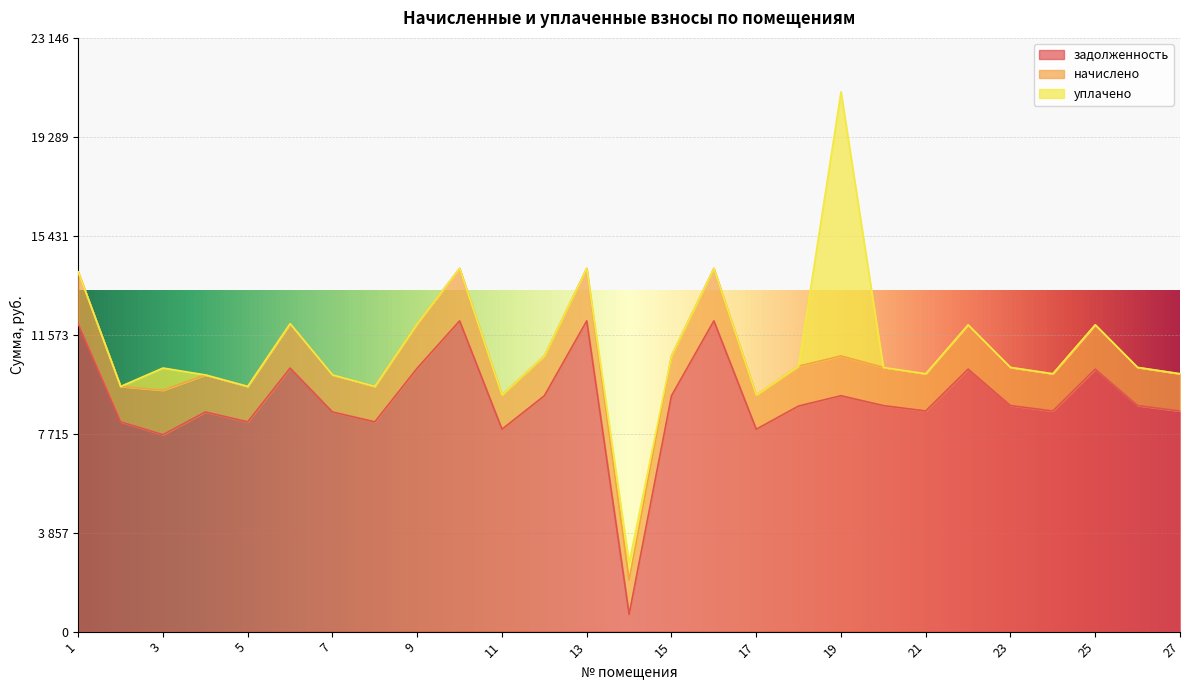

Which series has the largest range (max minus min)?

задолженность